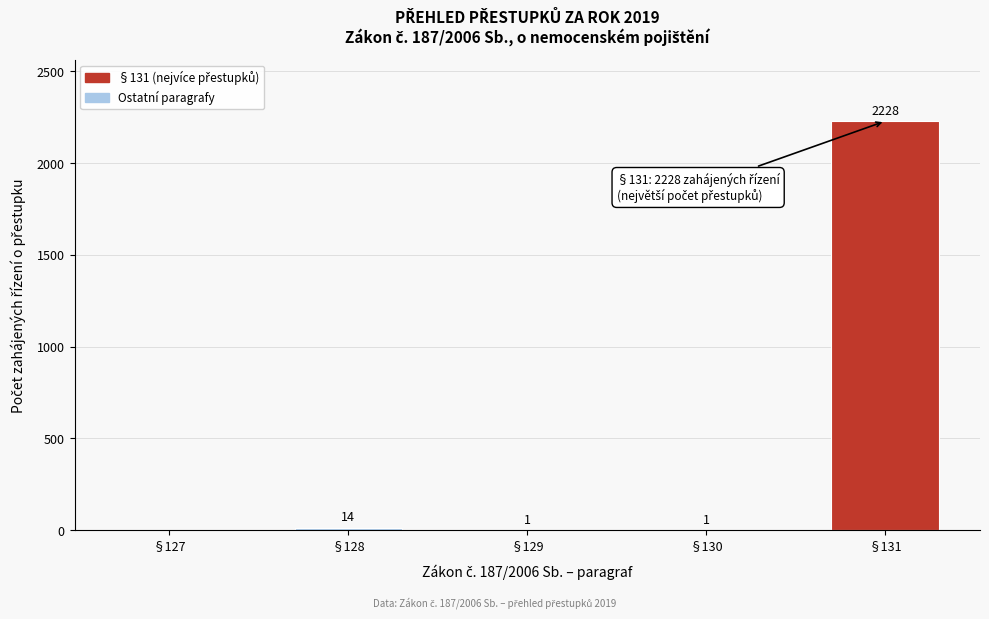

Reading left to right, list all the values displayed in this chart.

§127=0	§128=14	§129=1	§130=1	§131=2228